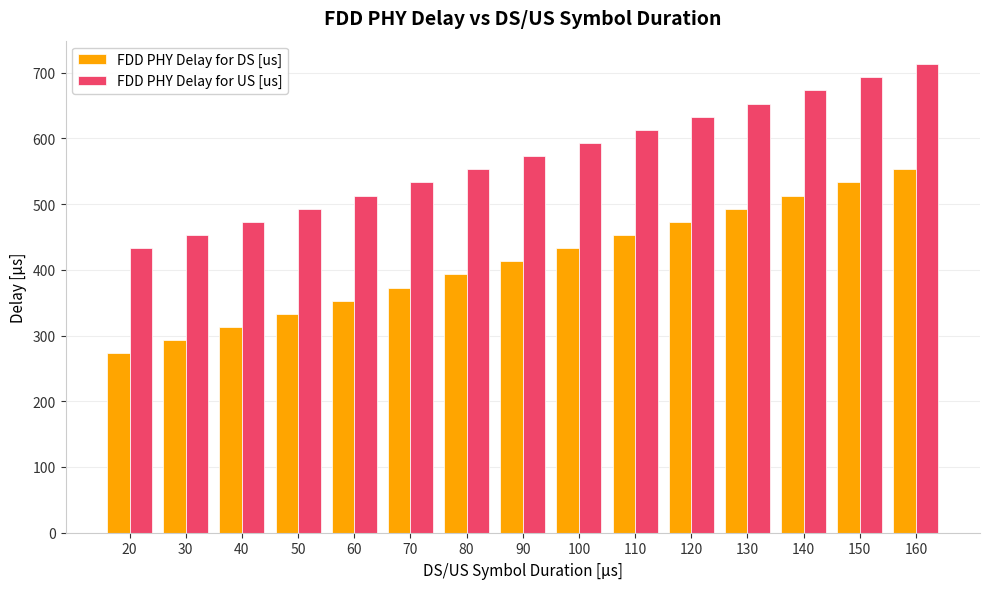

Does the chart contain any negative values?

No